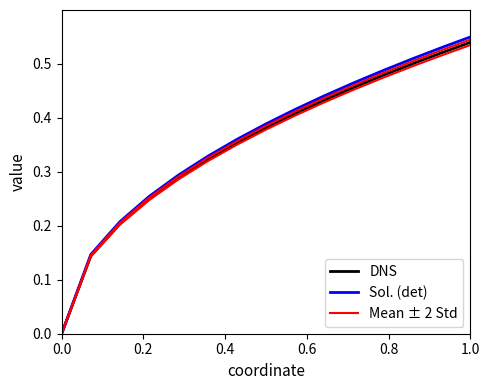

Does the chart have visible grid lines?

No